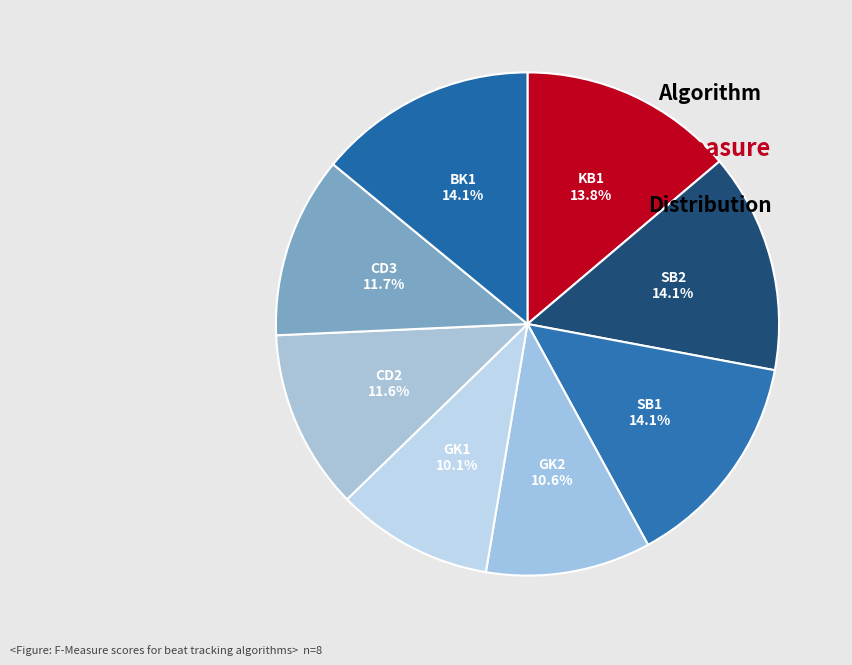

Count the number of slices in the pie.

8